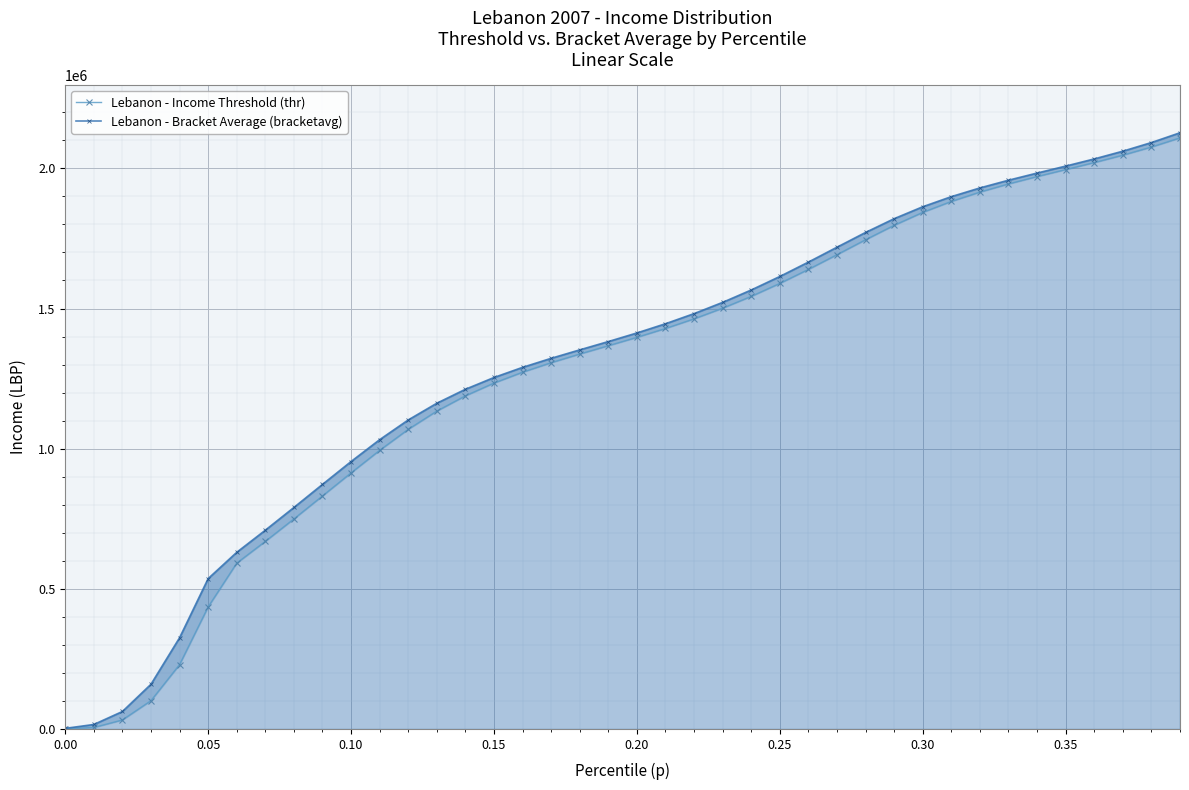

Rank the series by their maximum value, from highest to lowest.

Lebanon - Bracket Average (bracketavg), Lebanon - Income Threshold (thr)